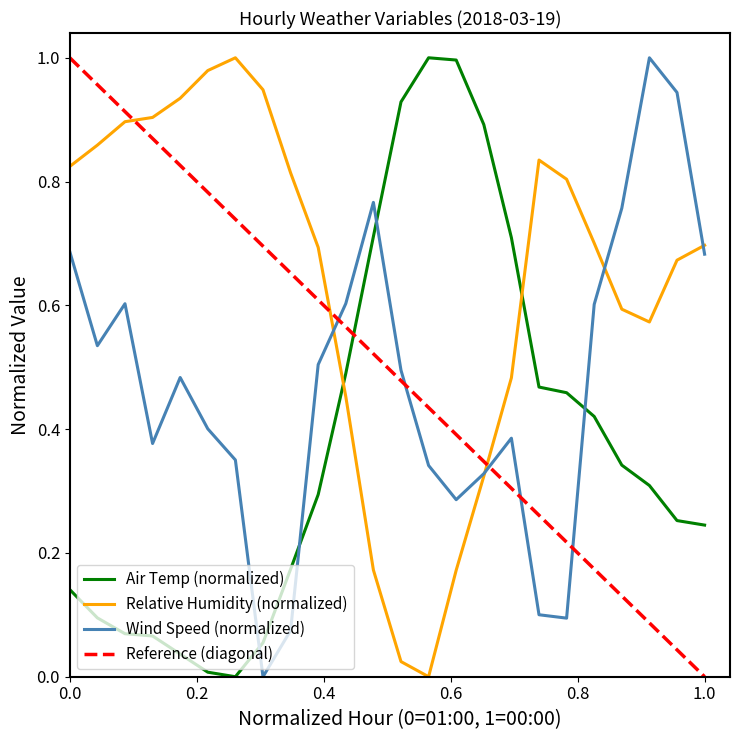

Between 21:00 and 20:00, which is larger?

20:00